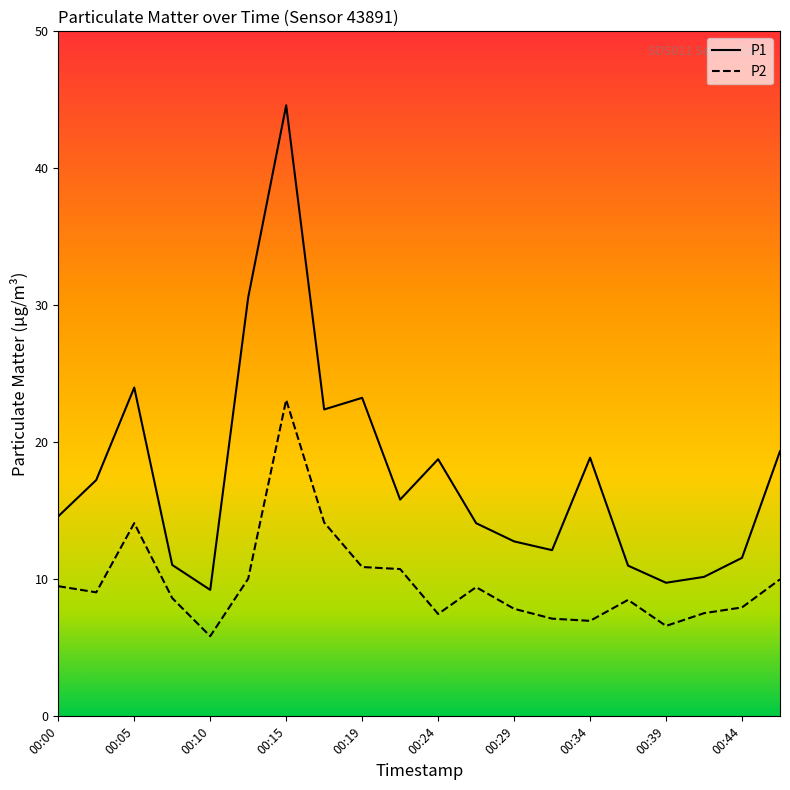

Which series has the widest spread of values?

P1